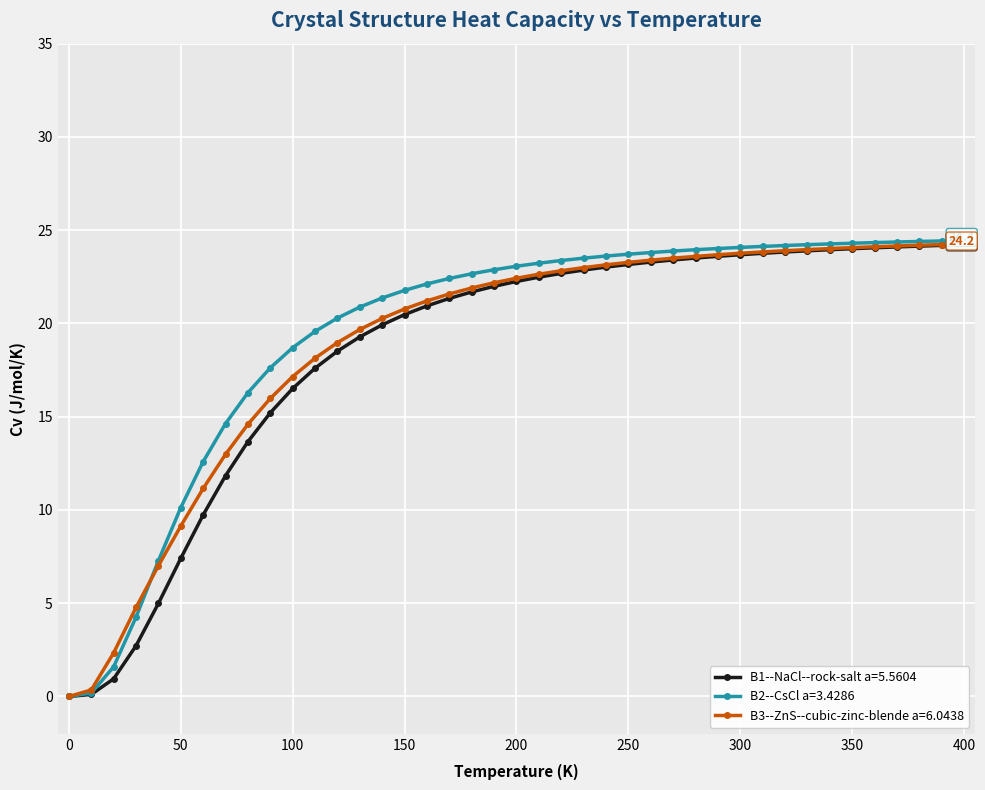

What is the value of the B3--ZnS--cubic-zinc-blende a=6.0438 point at the 27th from the left?

23.4